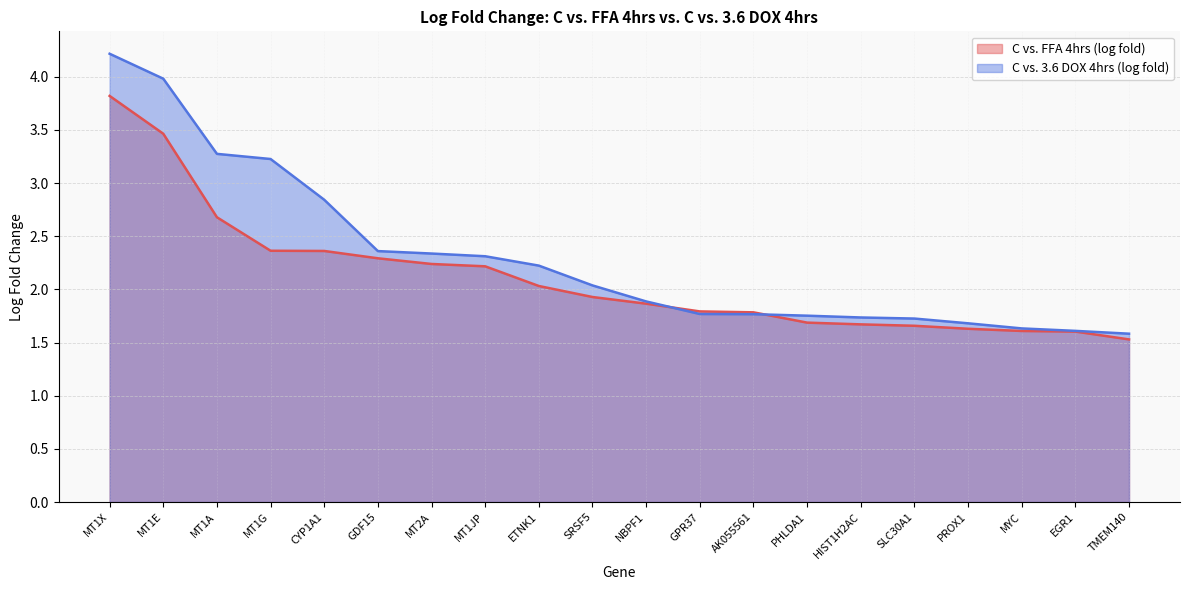

After their last crossing, which series has the higher values: C vs. 3.6 DOX 4hrs (log fold) or C vs. FFA 4hrs (log fold)?

C vs. 3.6 DOX 4hrs (log fold)